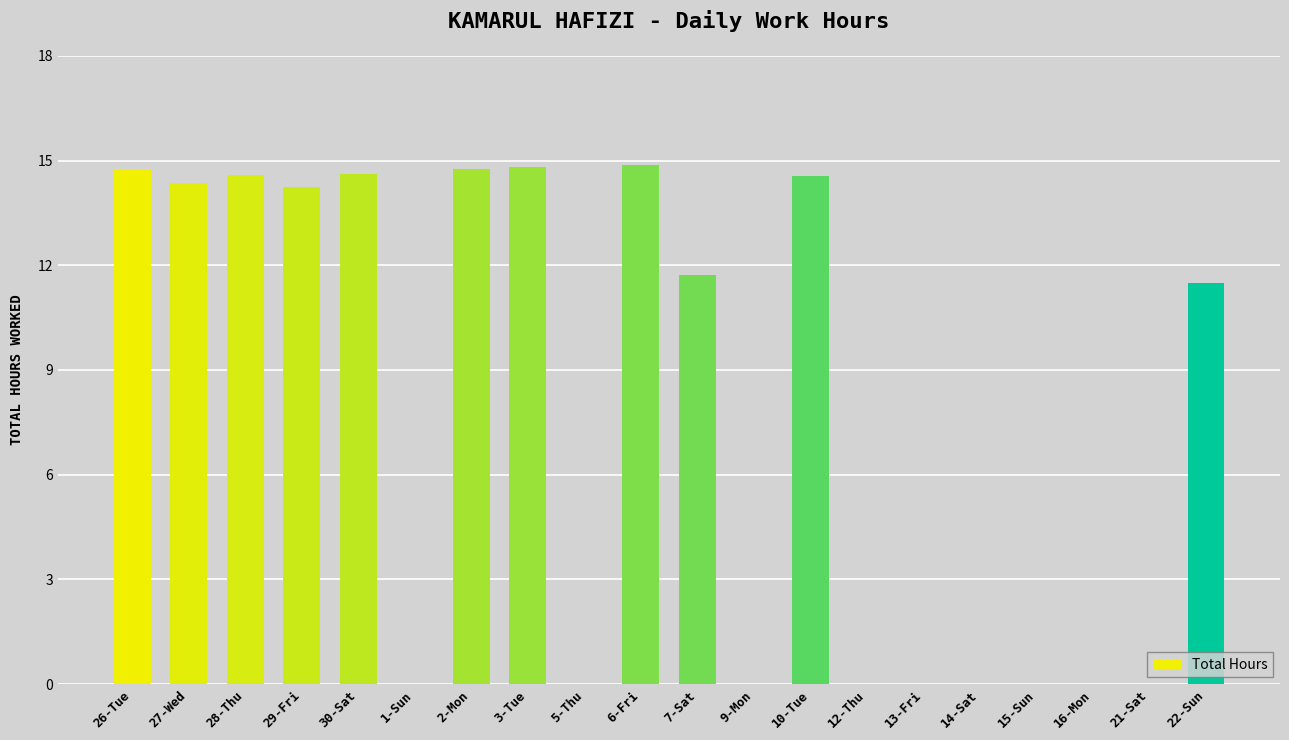

How many values exceed 11?

11